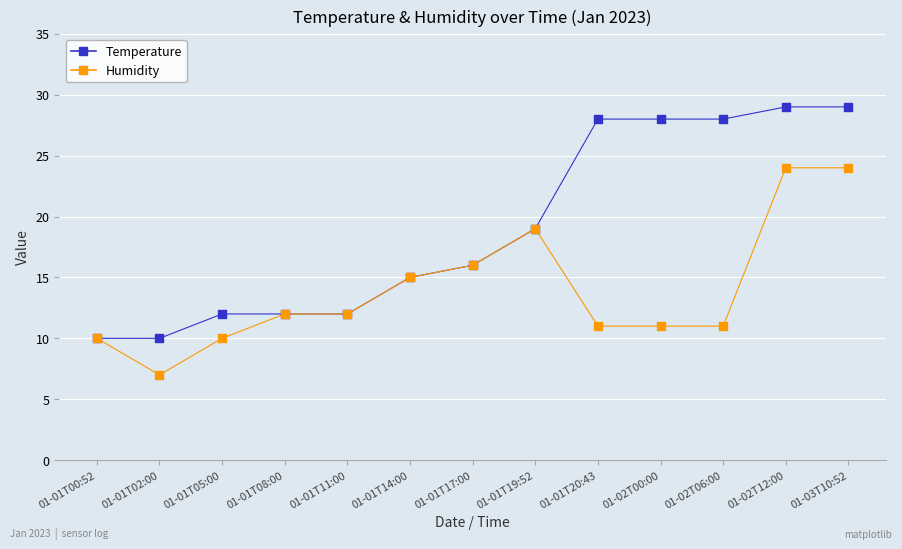

Is the value of Humidity at 01-02T00:00 greater than the value of Temperature at 01-02T12:00?

No